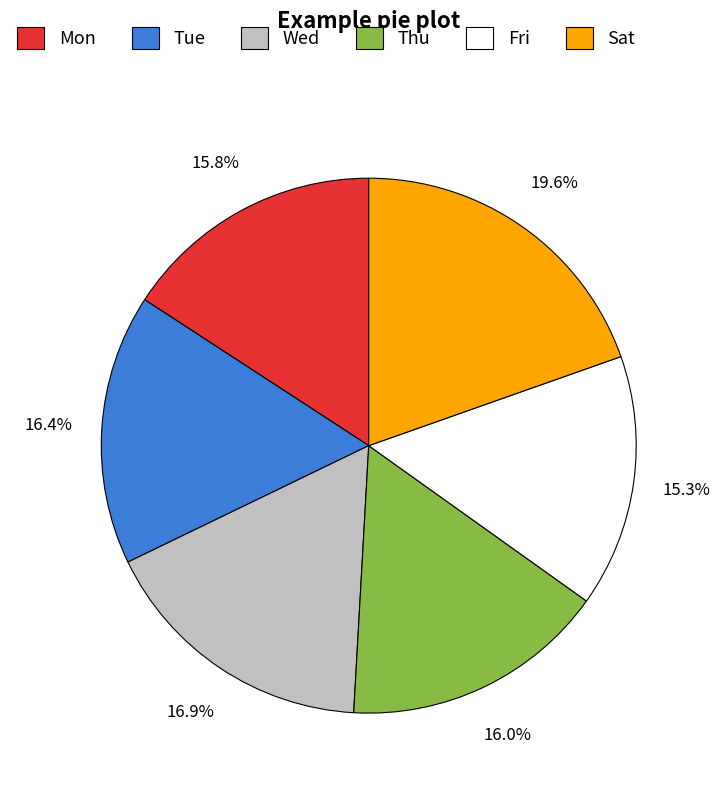

Which category has the smallest portion of the pie?

Fri